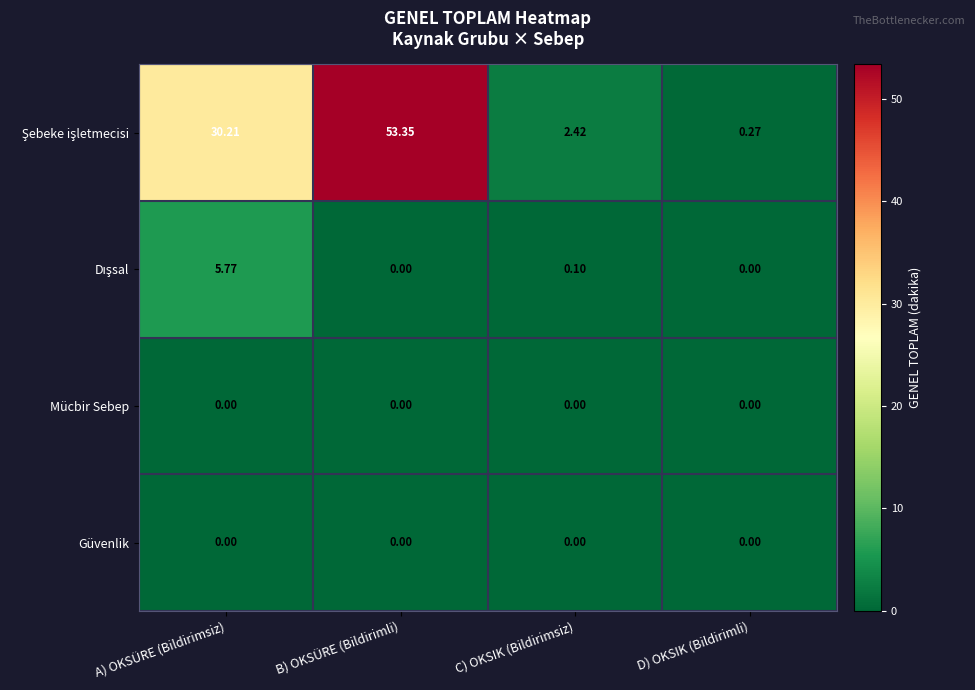

Which series has the largest total across all categories?

Şebeke işletmecisi